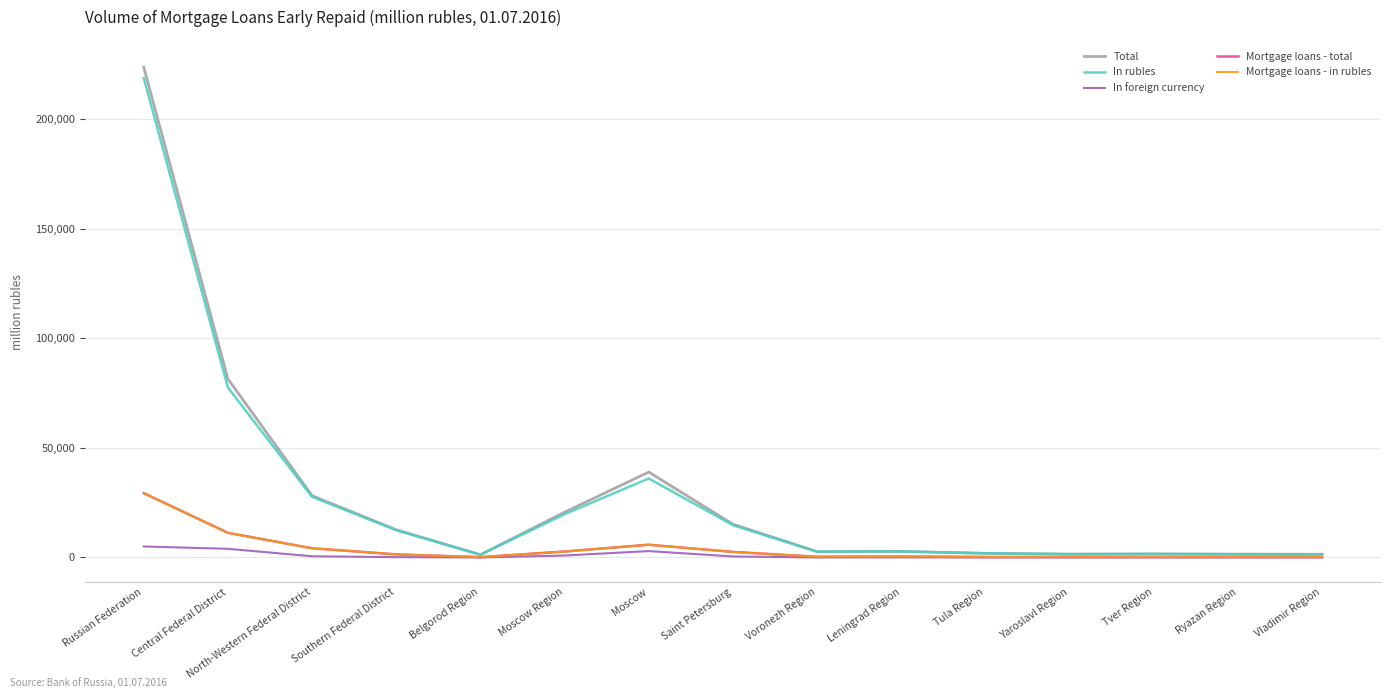

What is the highest value of the Total series?

223742